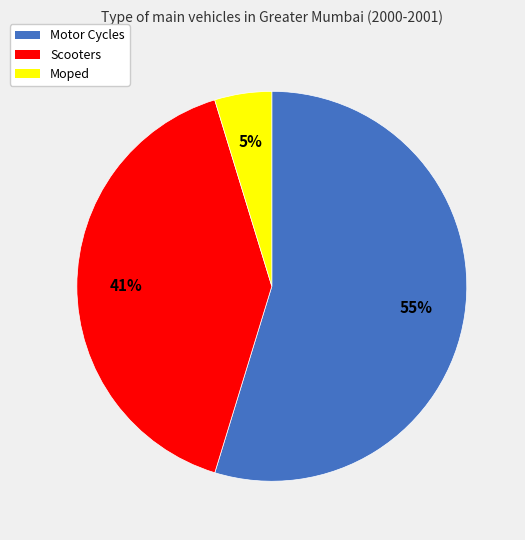

To the nearest percent, what is the average slice percentage?

33%